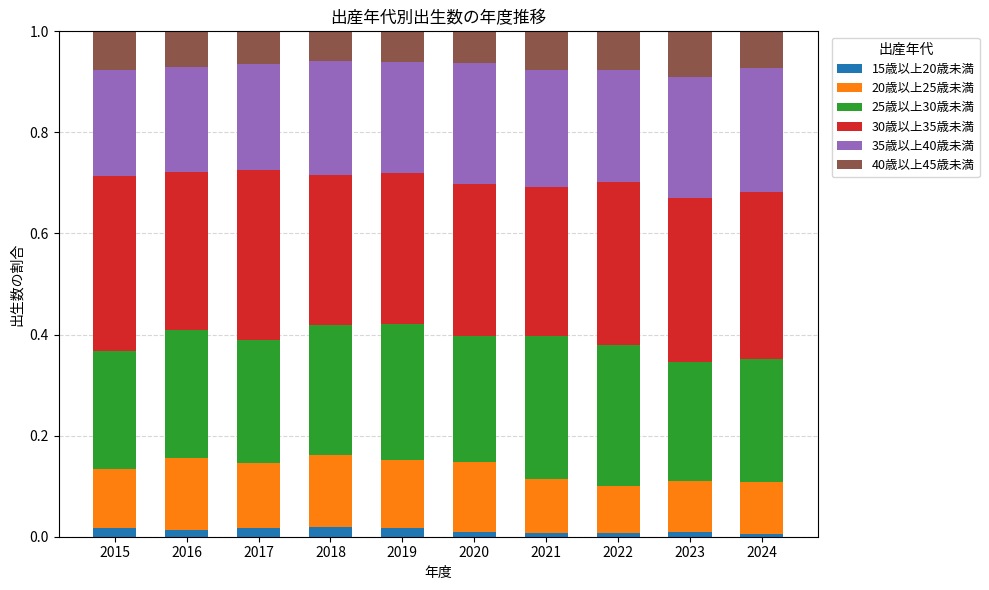

The value of 25歳以上30歳未満 at 2021 is 0.3. True or false?

True